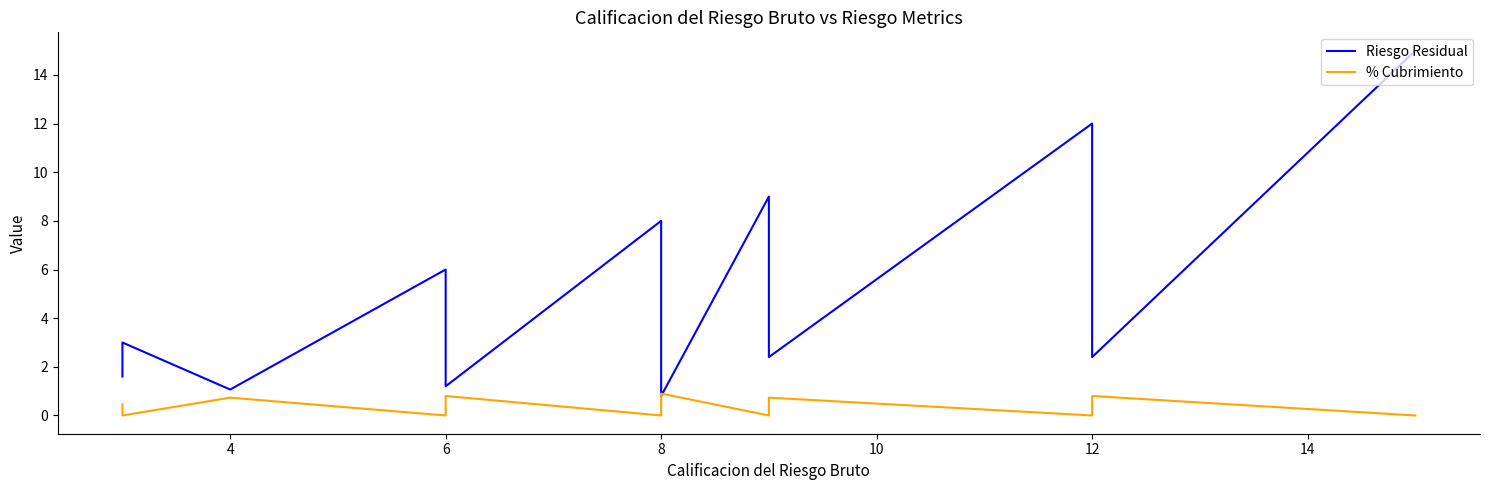

Reading left to right, list all the values displayed in this chart.

Riesgo Residual: 1.6	3.0	3.0	3.0	3.0	1.1	6.0	2.4	1.2	8.0	8.0	8.0	0.8	9.0	9.0	5.4	2.4	12.0	2.4	15.0
% Cubrimiento: 0.5	0.0	0.0	0.0	0.0	0.7	0.0	0.6	0.8	0.0	0.0	0.0	0.9	0.0	0.0	0.4	0.7	0.0	0.8	0.0